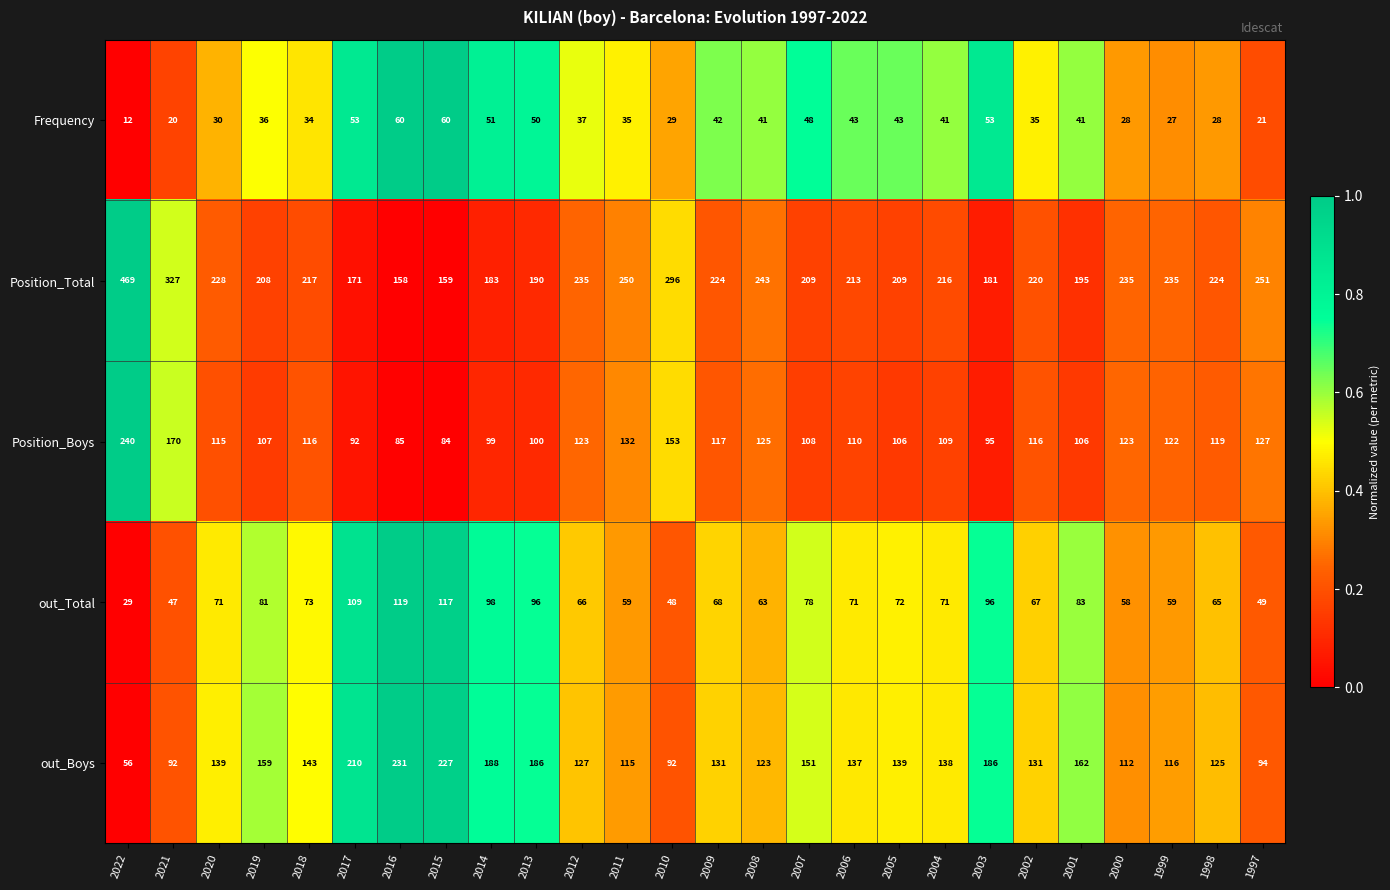

What is the greatest value displayed?

469